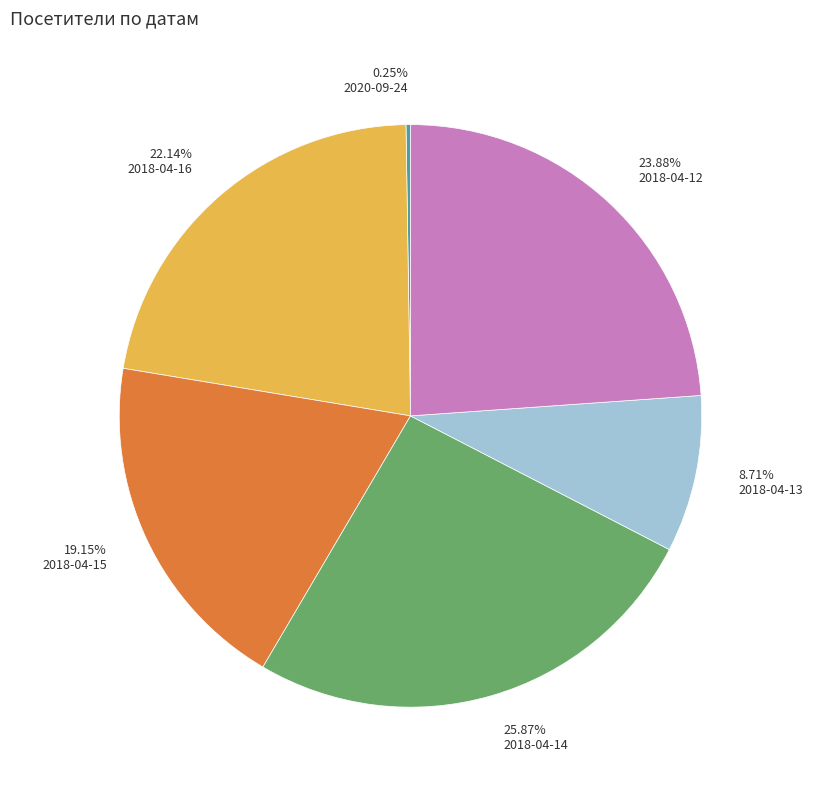

To the nearest percent, what is the difference between the largest and smallest slice percentages?

26%